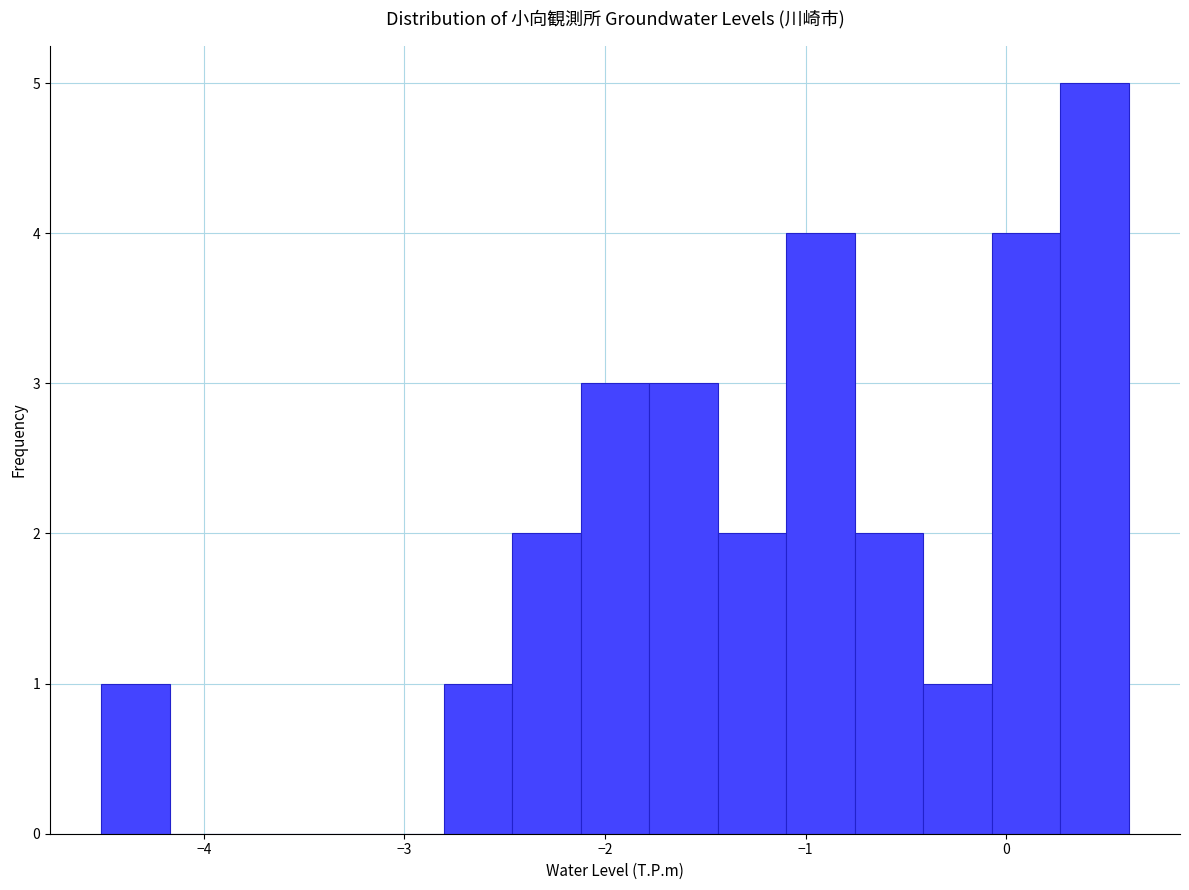

Around what value on the x-axis is the tallest bar? Give the approximate position of its centre, as read against the axis.

0.4